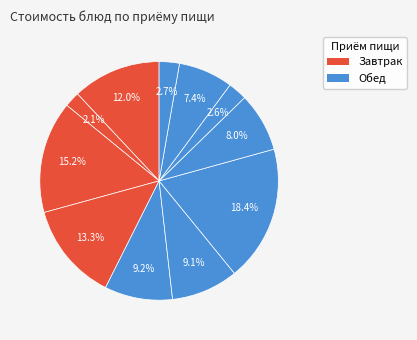

Count the number of slices in the pie.

11